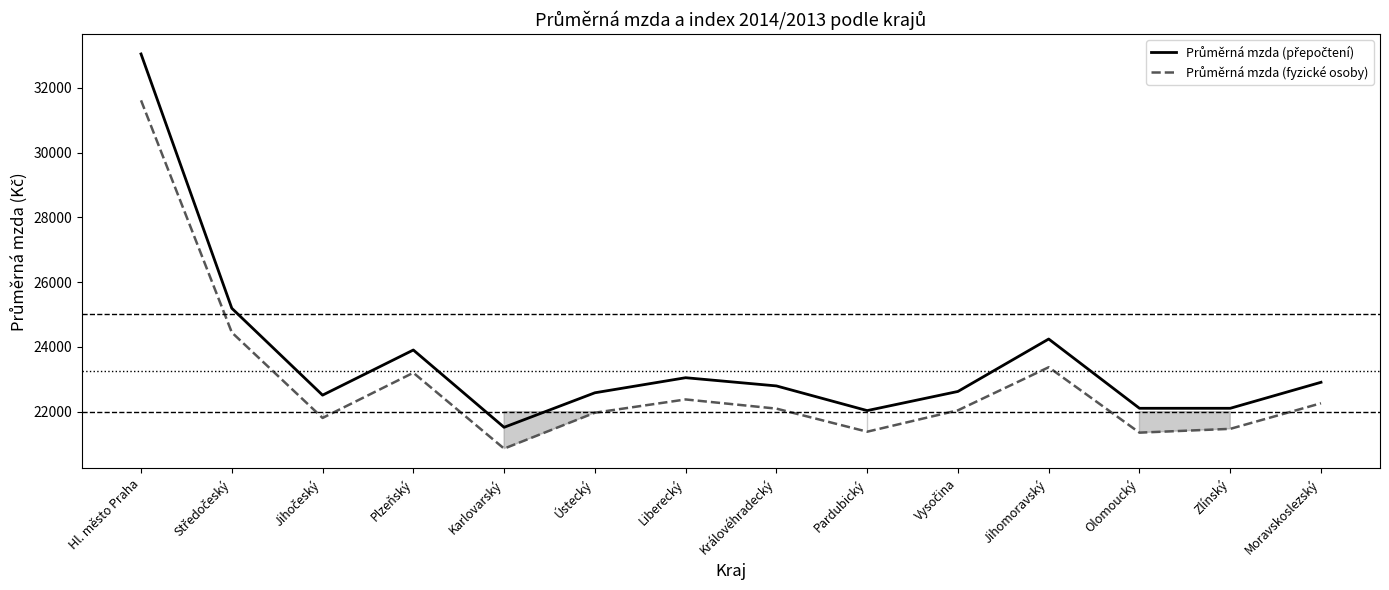

What is the spread (max minus min) of values at Ústecký?

616